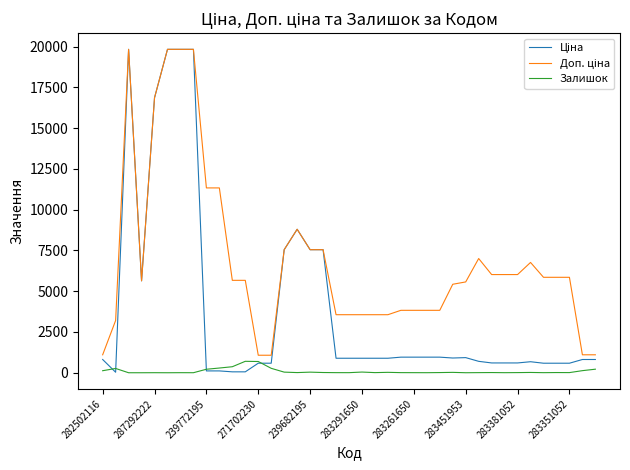

What is the maximum value shown in the chart?

19831.1